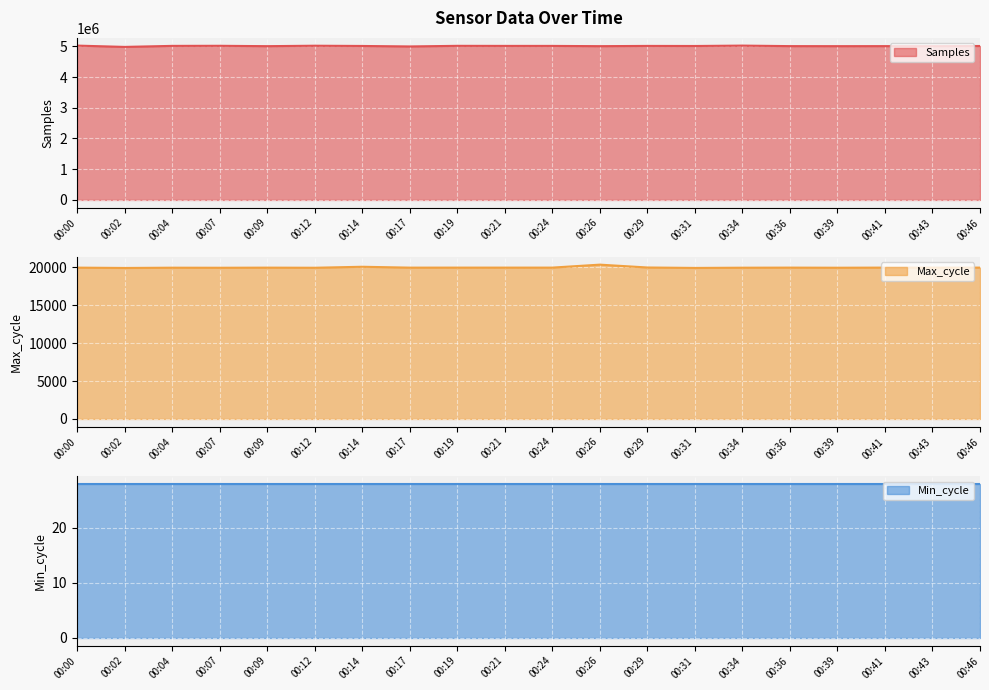

How many values in the Samples series are below 5011396?

10